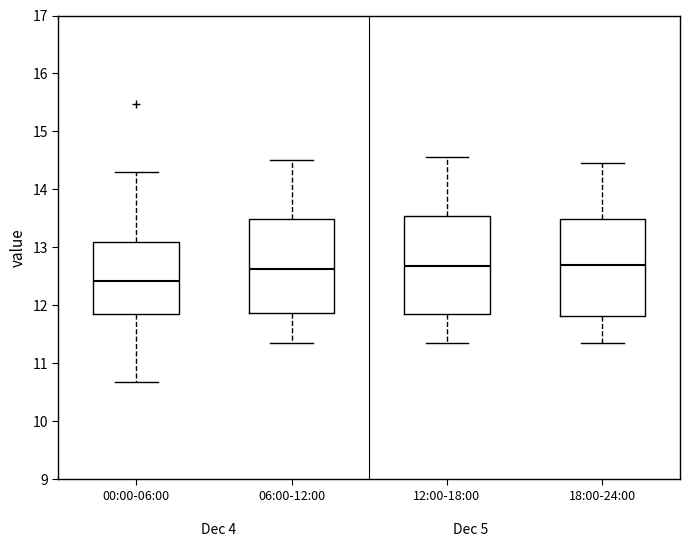

Reading left to right, transcribe this box plot: for each box, give where its median line is, the range the box spans, and where its two whiskers end, as read against the y-axis. The values are not printed on the chart, so give them approximately, as read against the axis.

00:00-06:00: median 12.4, box 11.9 to 13.1, whiskers 10.7 to 14.3
06:00-12:00: median 12.6, box 11.9 to 13.5, whiskers 11.4 to 14.5
12:00-18:00: median 12.7, box 11.9 to 13.5, whiskers 11.4 to 14.6
18:00-24:00: median 12.7, box 11.8 to 13.5, whiskers 11.4 to 14.5